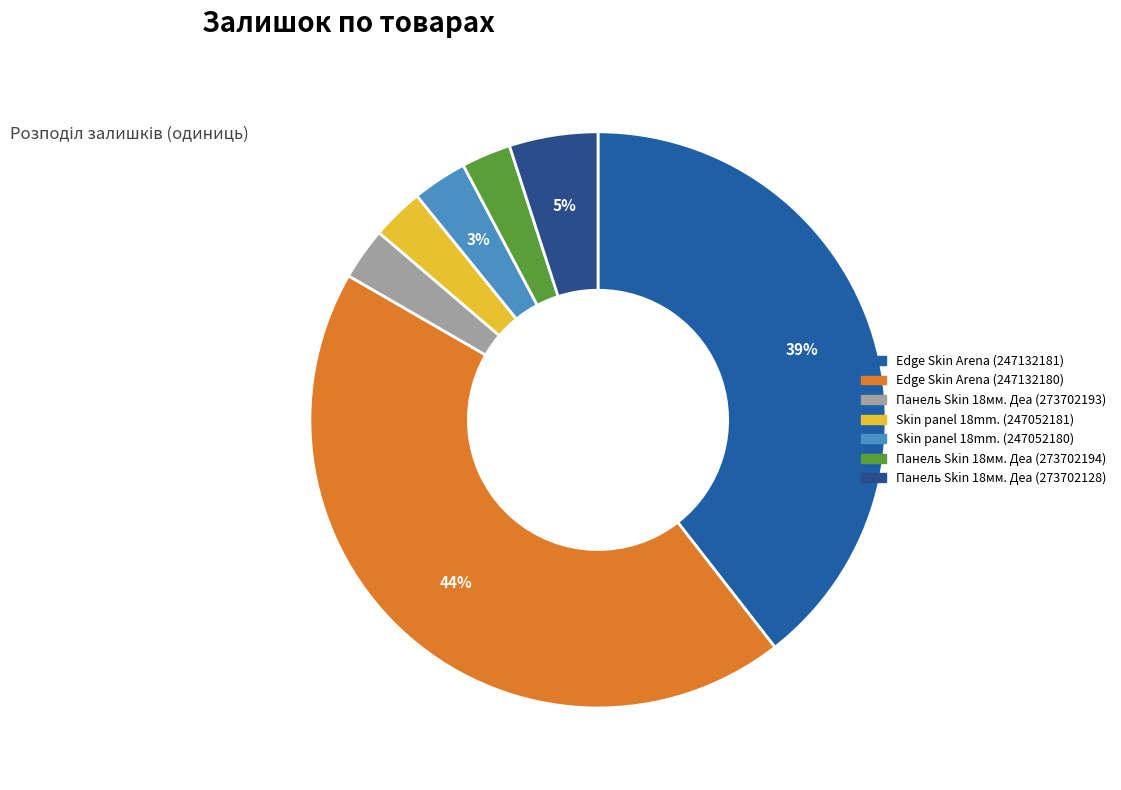

How many slices are in this pie chart?

7